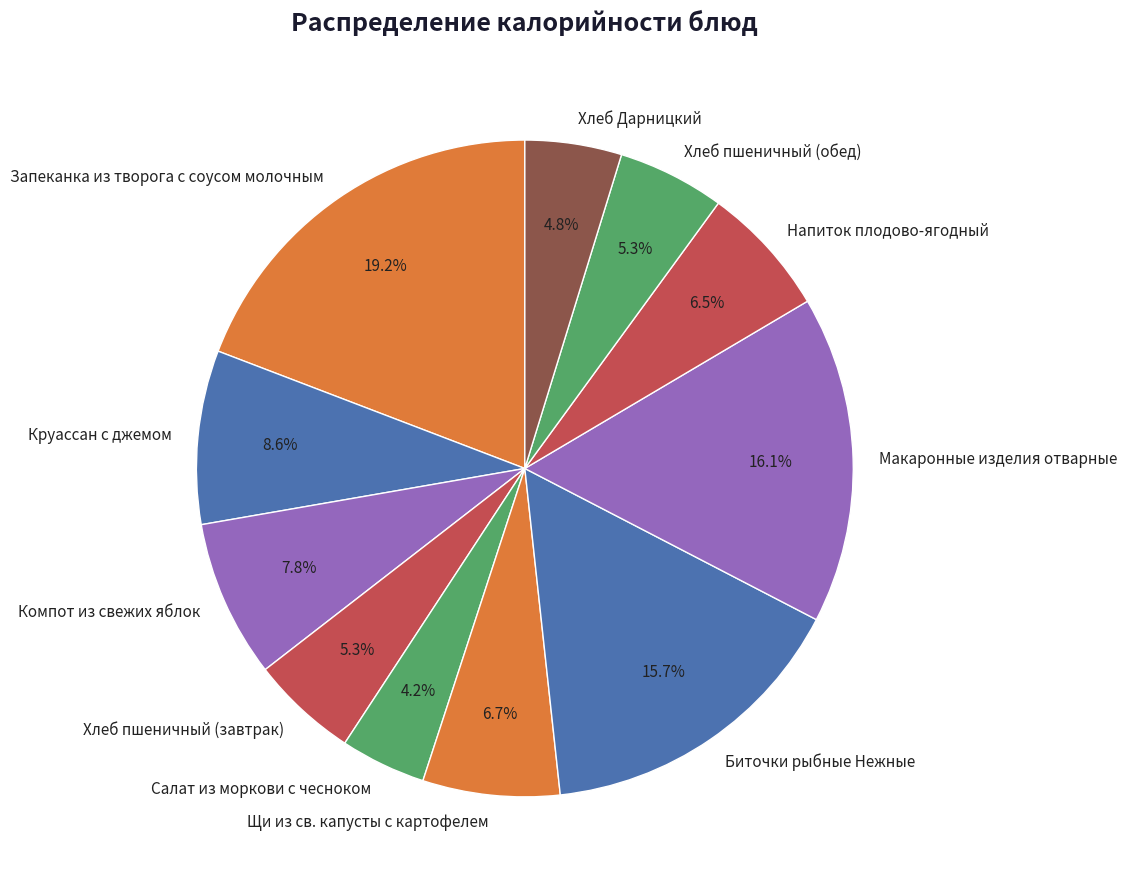

How much of the chart is everything except Круассан с джемом?

91.4%